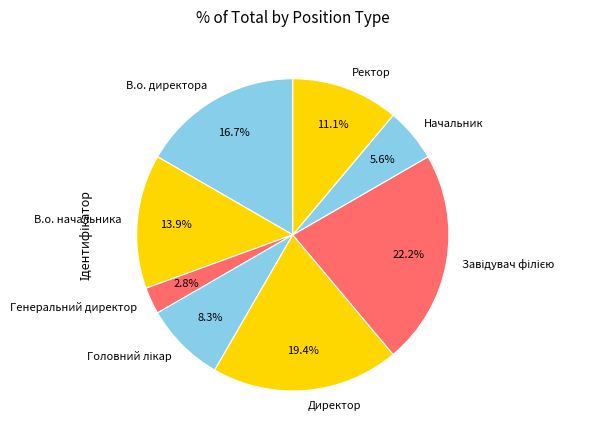

Which slice is the smallest?

Генеральний директор